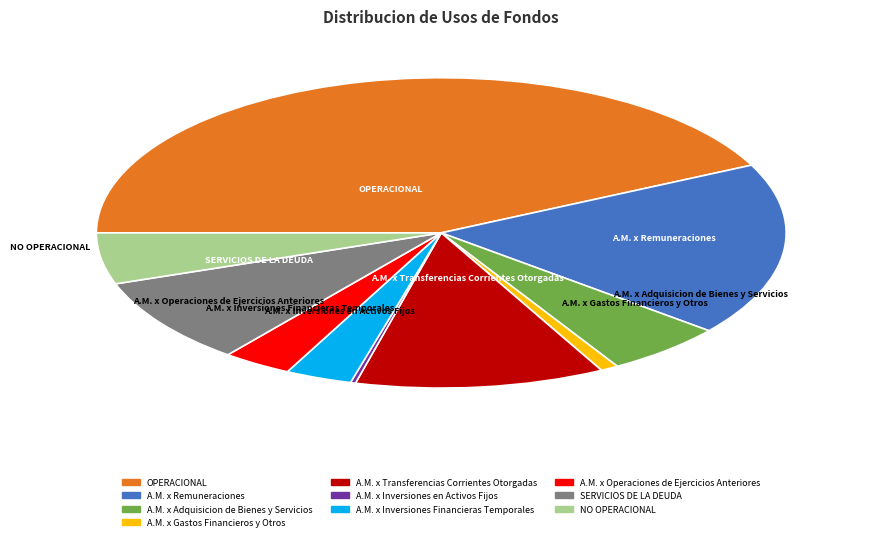

Is the sum of A.M. x Adquisicion de Bienes y Servicios and A.M. x Gastos Financieros y Otros greater than half?

No